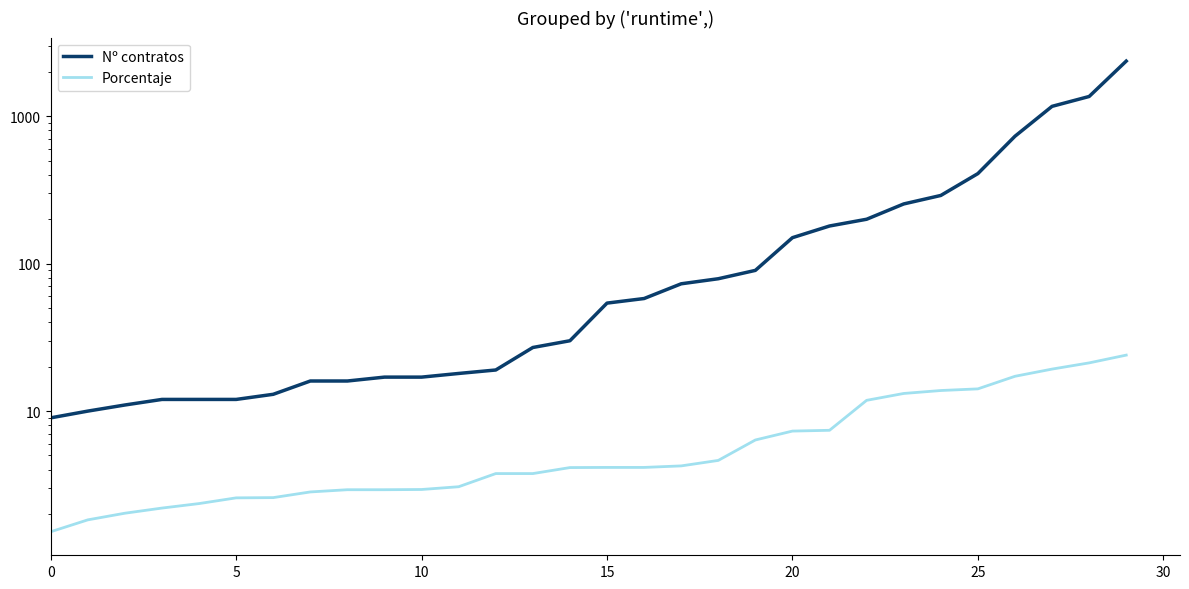

The Porcentaje series shows 5.7 at 13. True or false?

False